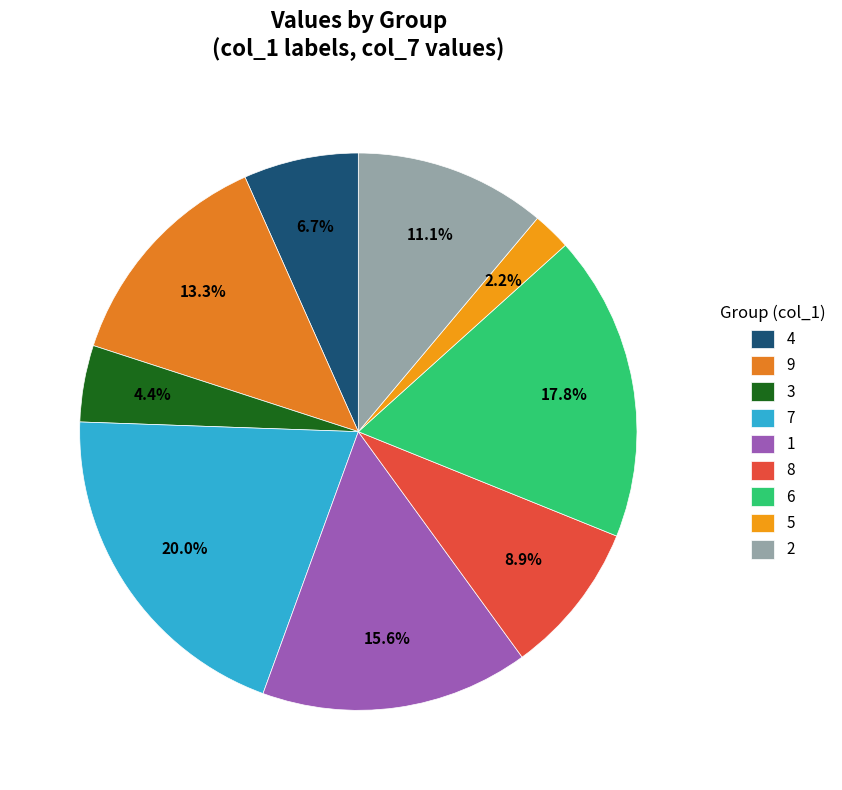

To the nearest percent, what percentage of the pie is 8?

9%